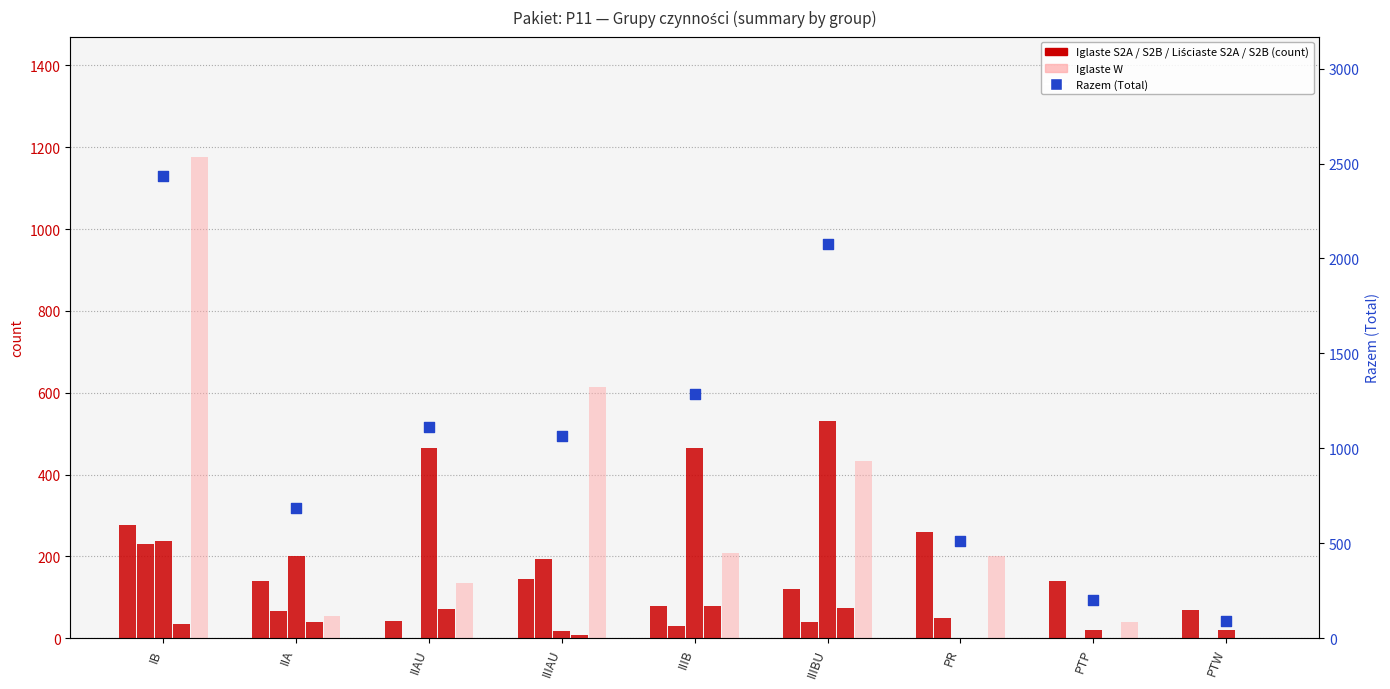

Which series reaches the minimum Y coordinate?

Iglaste S2B